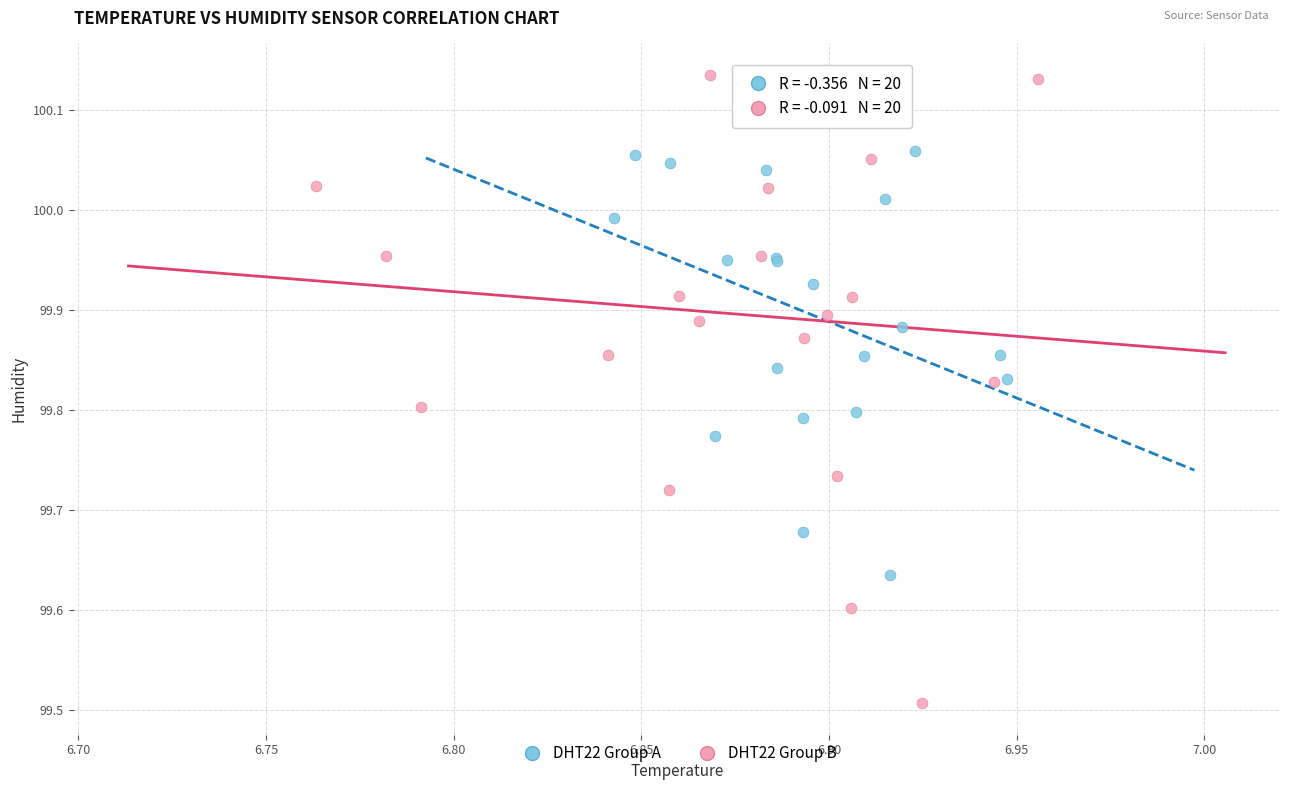

Which series contains the highest Y value?

DHT22 Group B